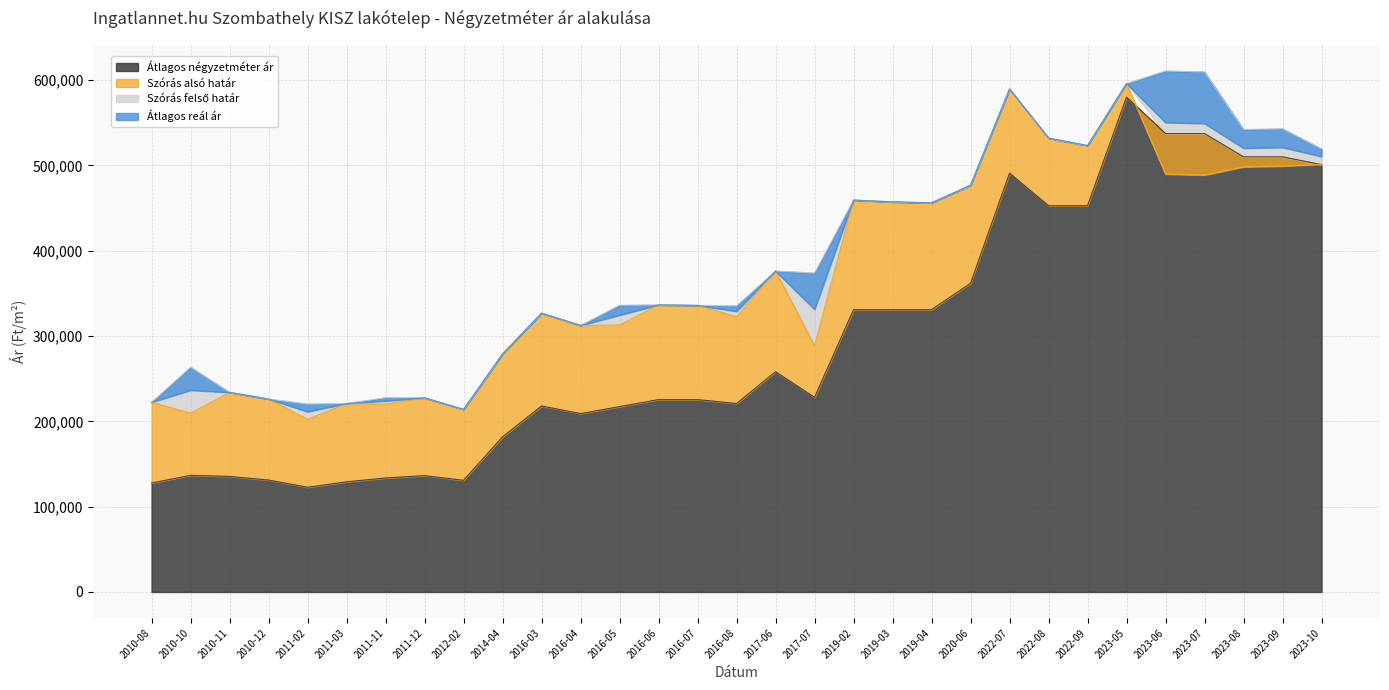

True or false: Átlagos reál ár has a value of 370477 at 2012-02.

False